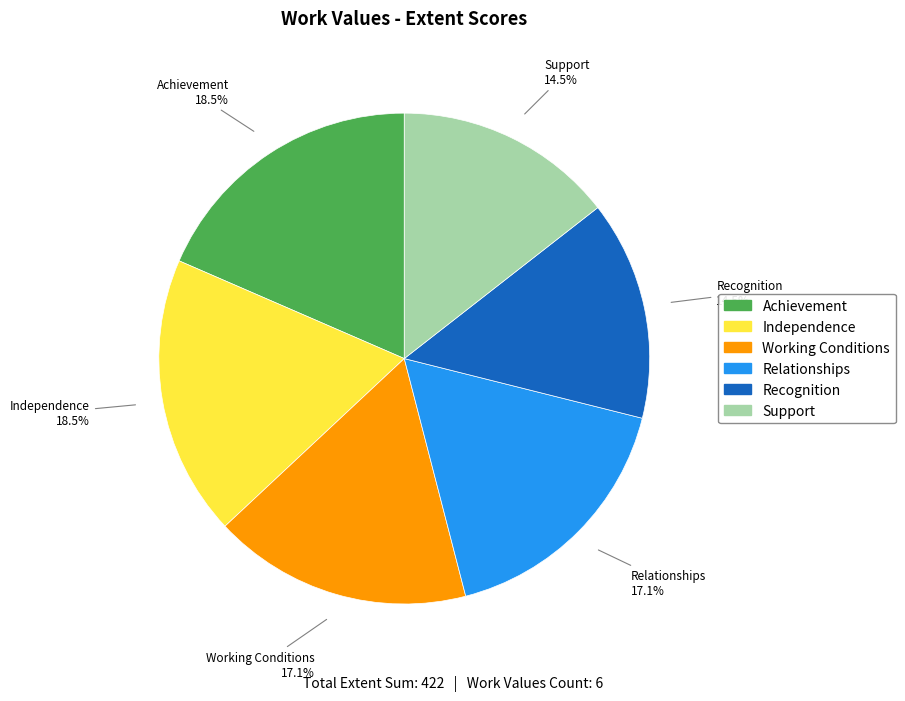

To the nearest percent, what portion does Working Conditions represent?

17%